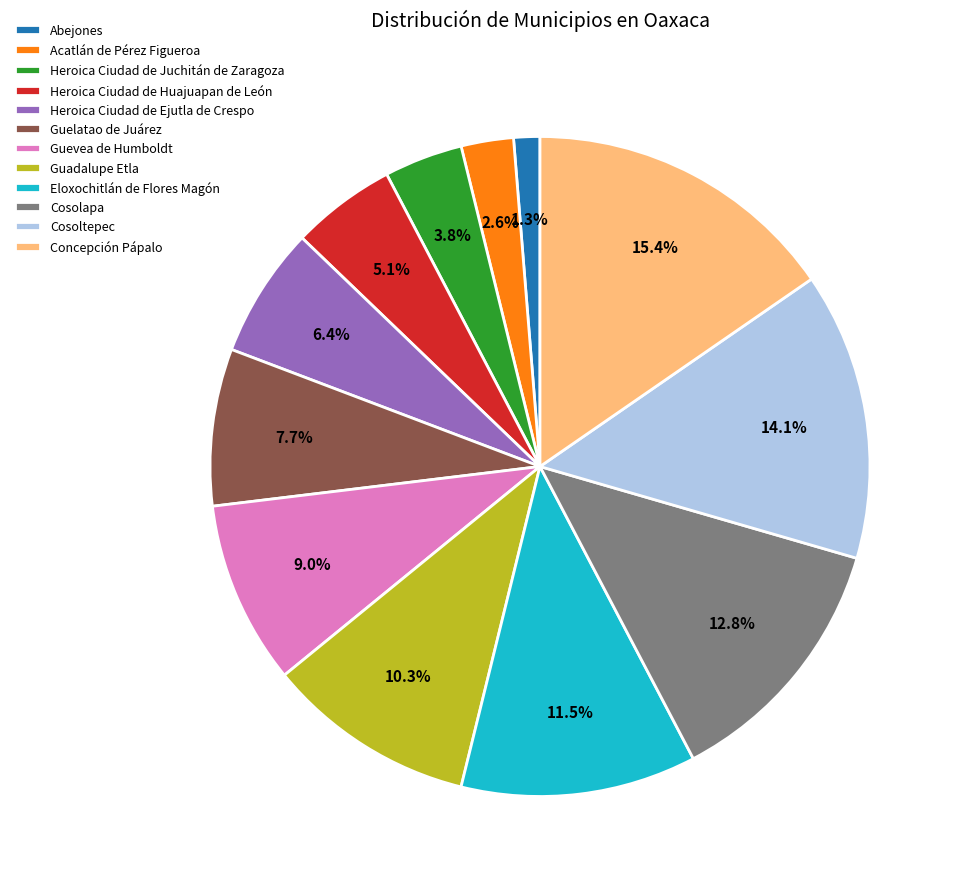

Which has a higher value, Cosolapa or Guelatao de Juárez?

Cosolapa